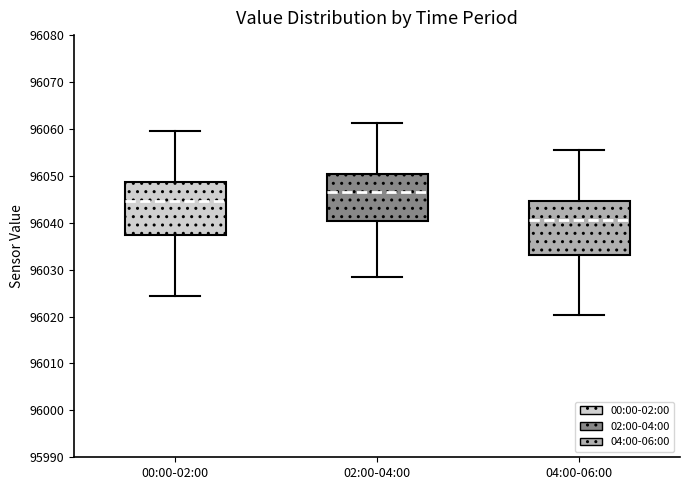

Where is the lower edge of the box for 04:00-06:00 on the y-axis? The values are not printed on the chart, so give them approximately, as read against the axis.

96033